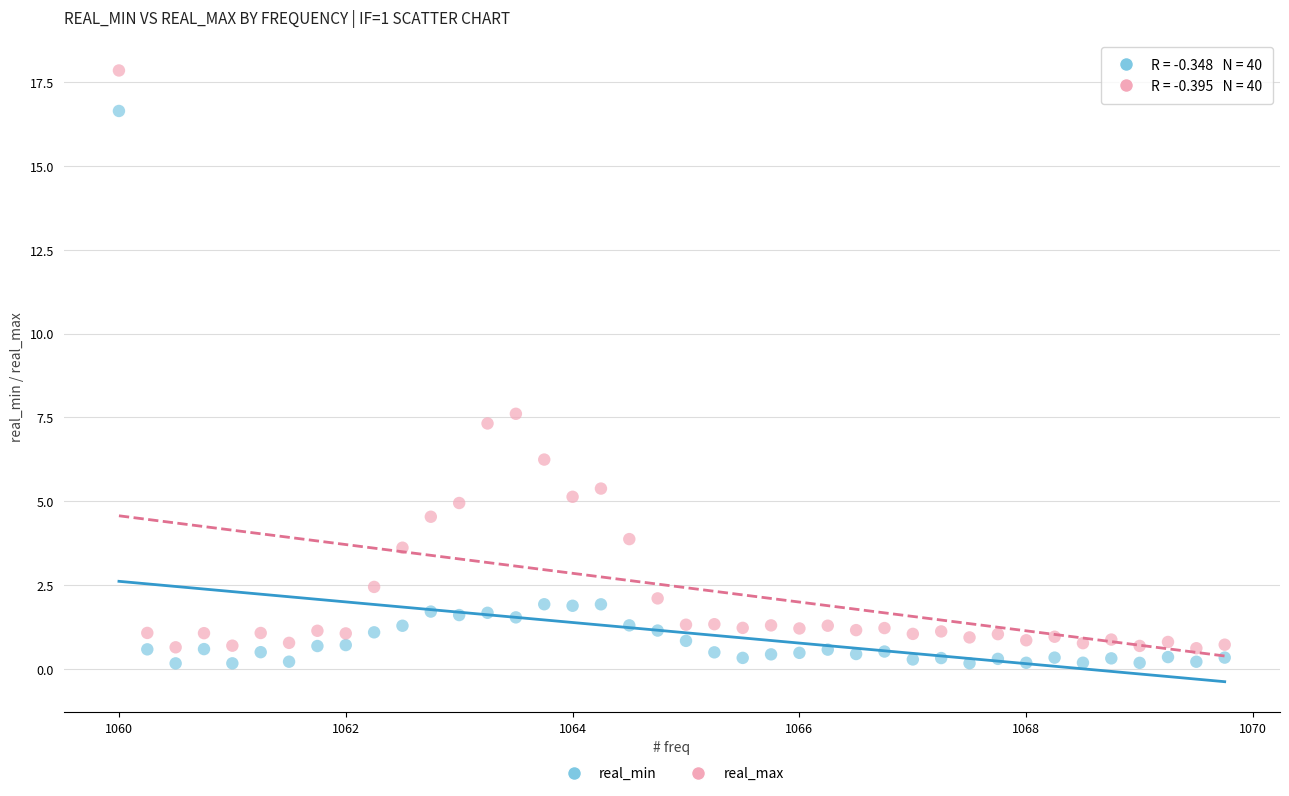

In the real_max series, what Y value is closest to 9?

7.6